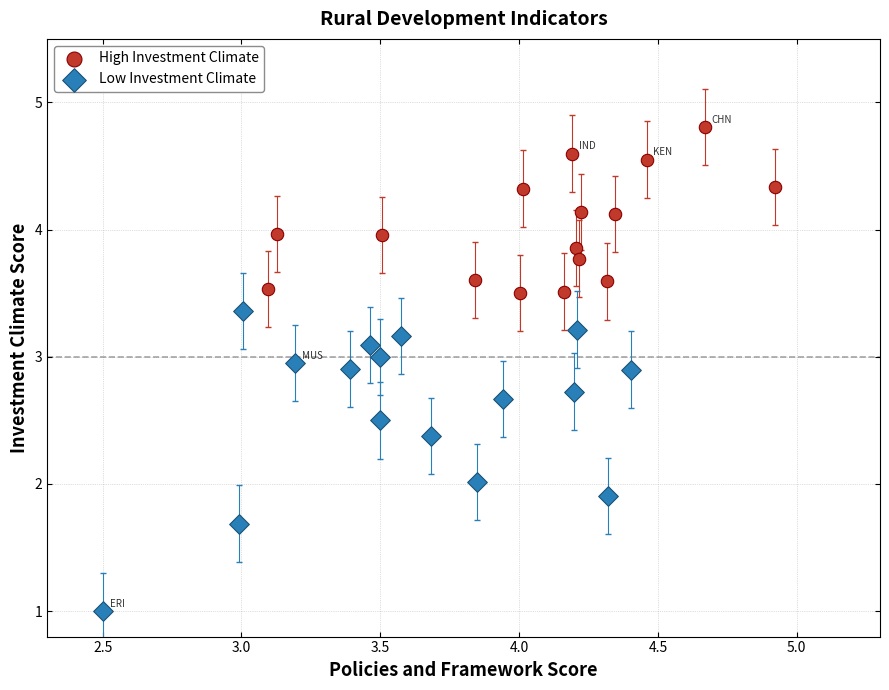

Which series reaches the maximum Y coordinate?

High Investment Climate